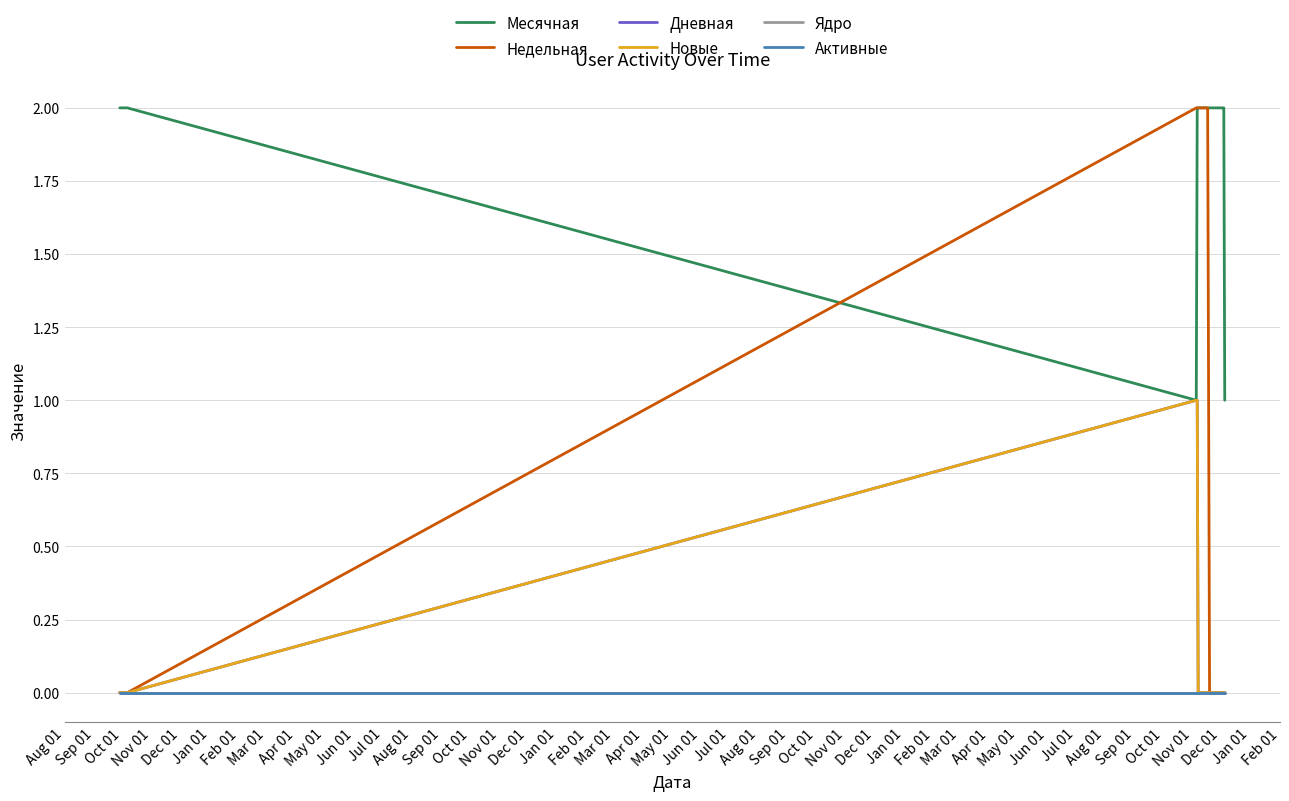

Does the chart have visible grid lines?

Yes